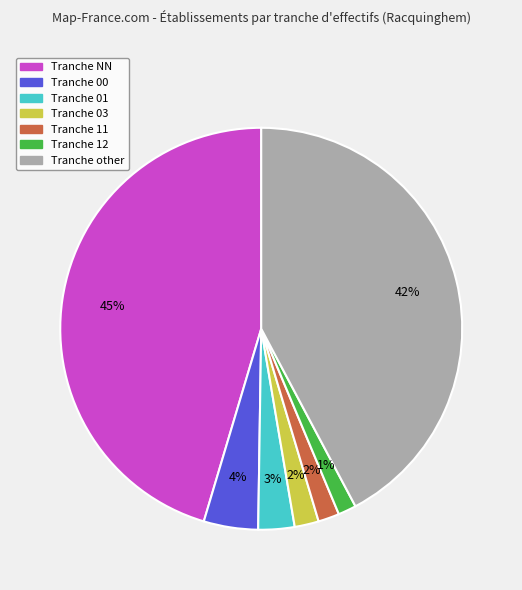

To the nearest percent, what is the average slice percentage?

14%